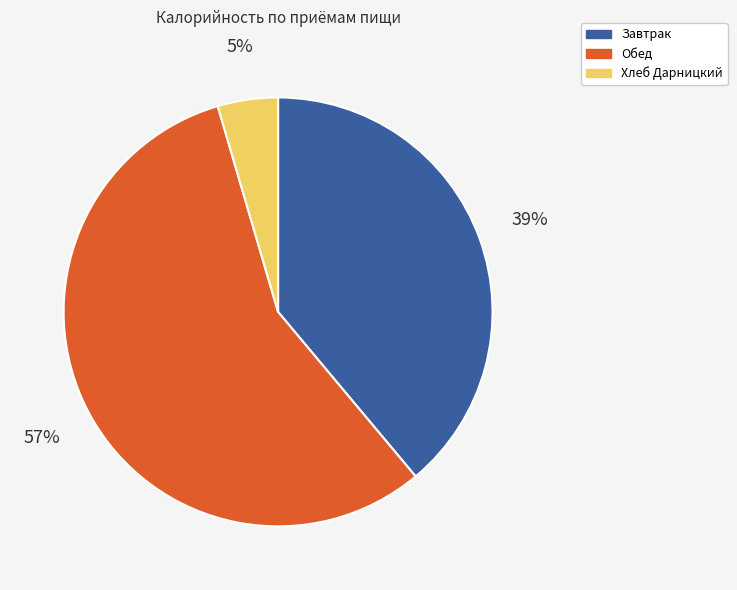

To the nearest percent, what is the average slice percentage?

33%